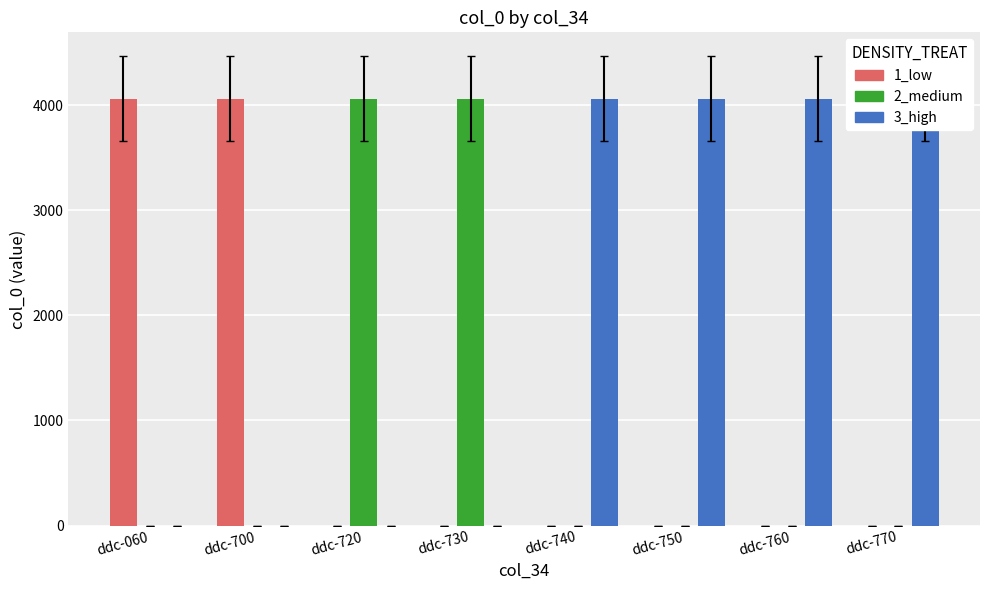

At ddc-760, list the series in order from smallest to largest.

1_low, 2_medium, 3_high